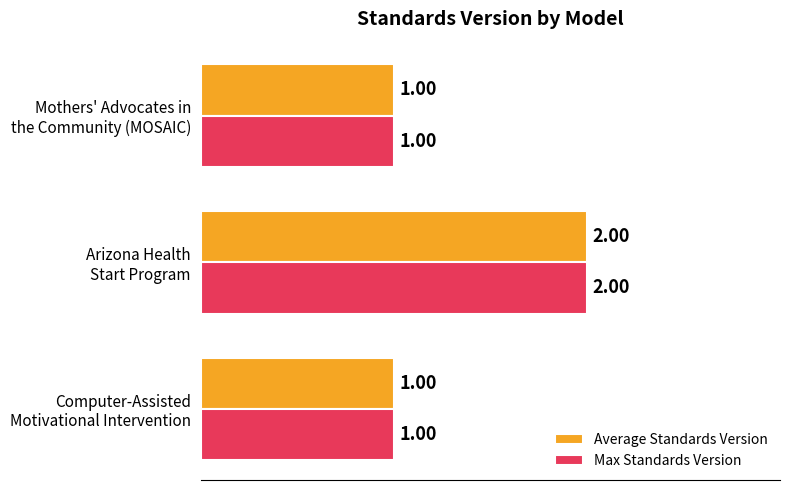

What is the sum of all Average Standards Version values?

4